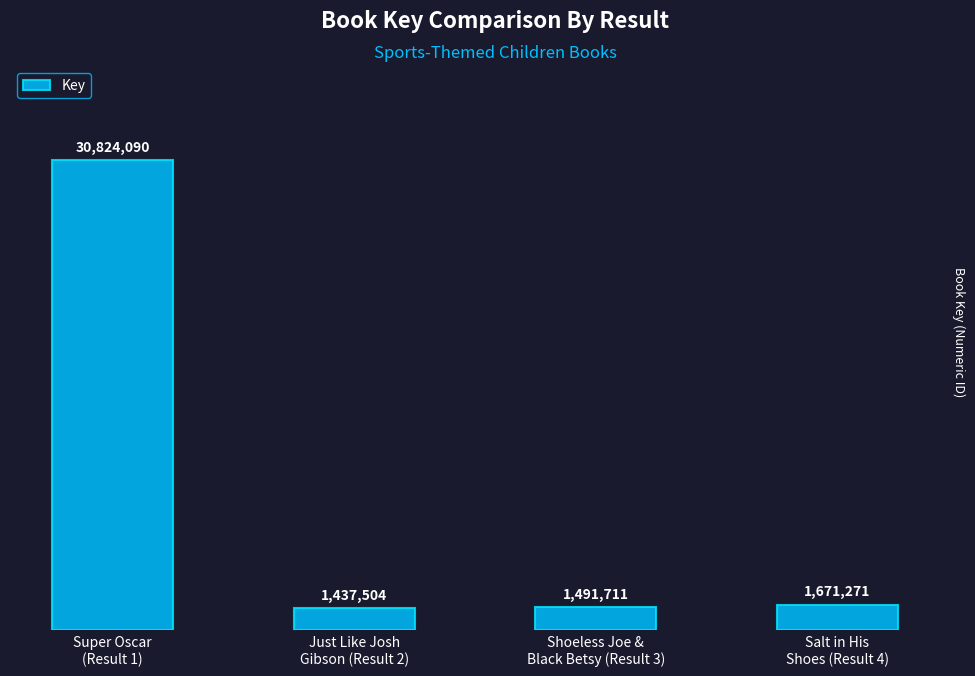

Approximately how many times larger is the value at Shoeless Joe &
Black Betsy (Result 3) compared to Salt in His
Shoes (Result 4)?

0.9